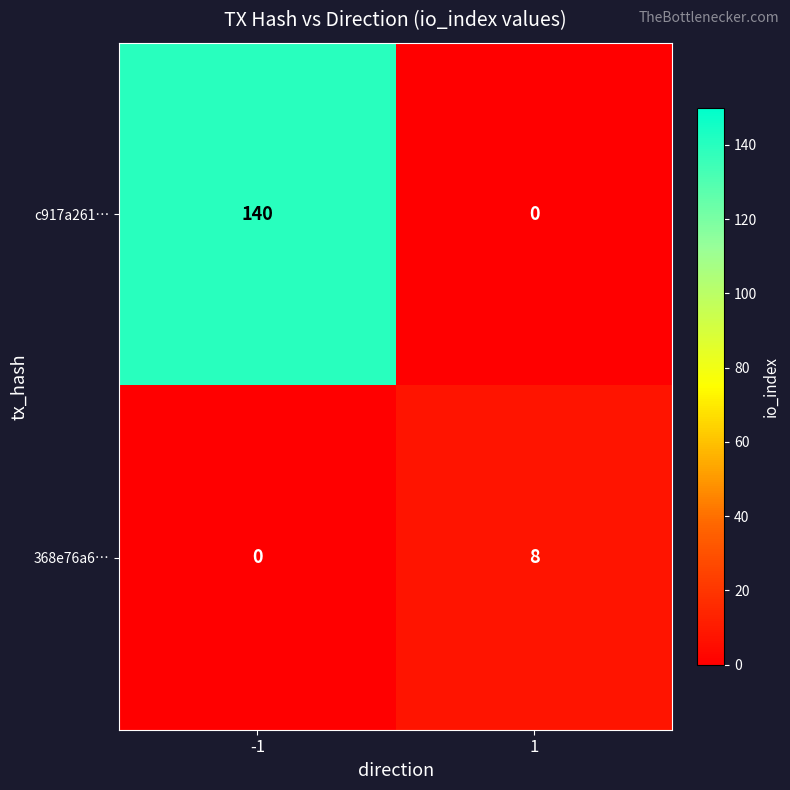

What is the total value across all series at 1?

8